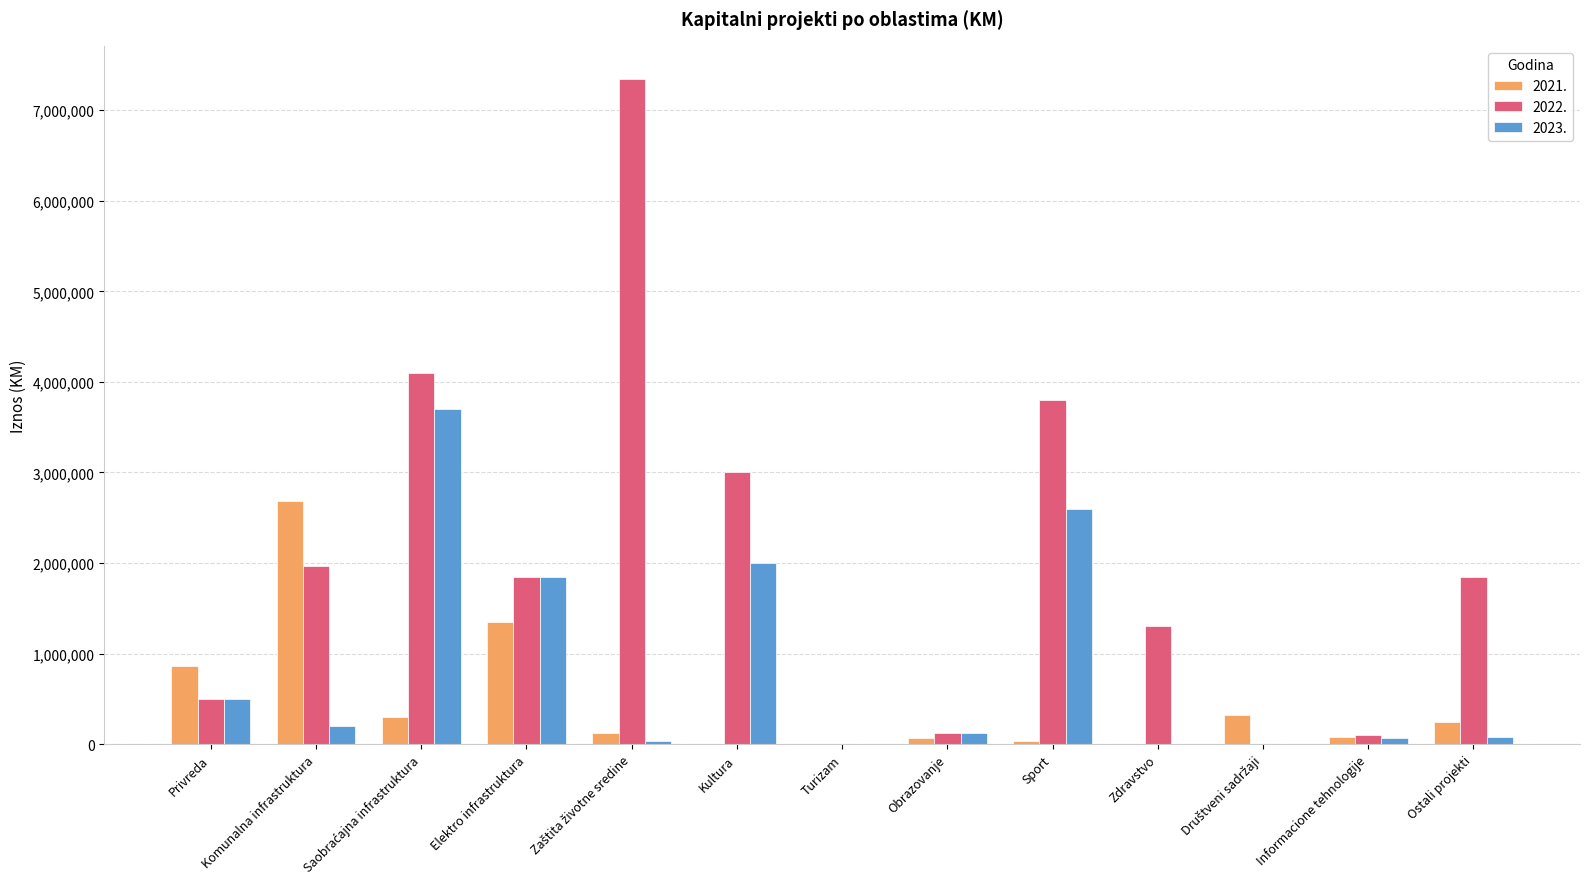

The 2023. series shows 66000 at Informacione tehnologije. True or false?

True